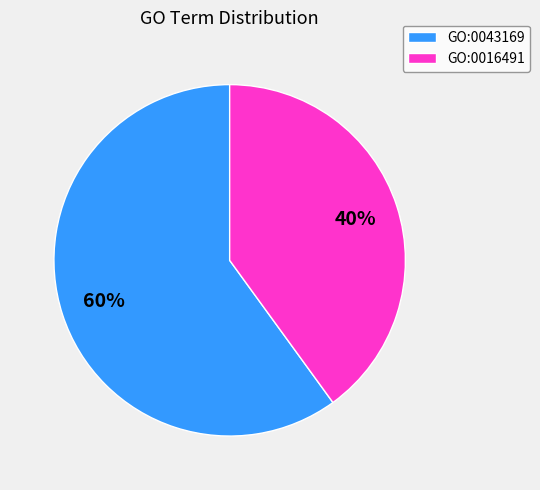

Is the sum of GO:0016491 and GO:0043169 greater than half?

Yes